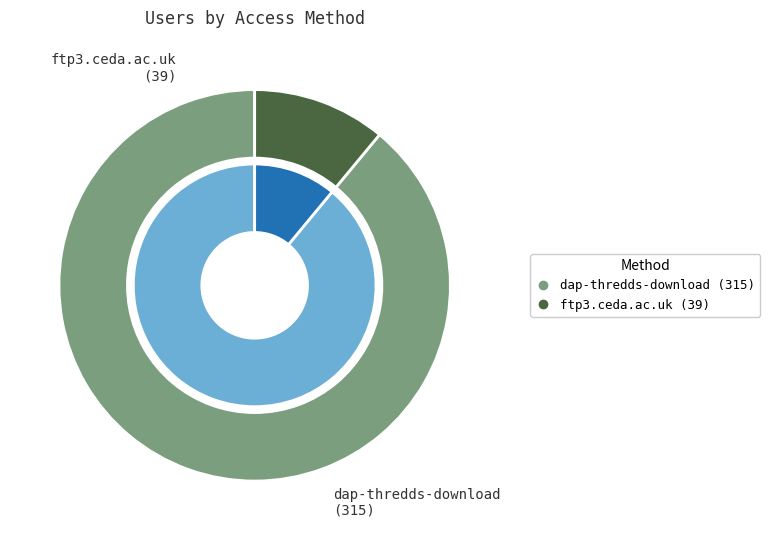

What percentage do ftp3.ceda.ac.uk and dap-thredds-download together represent?

100.0%